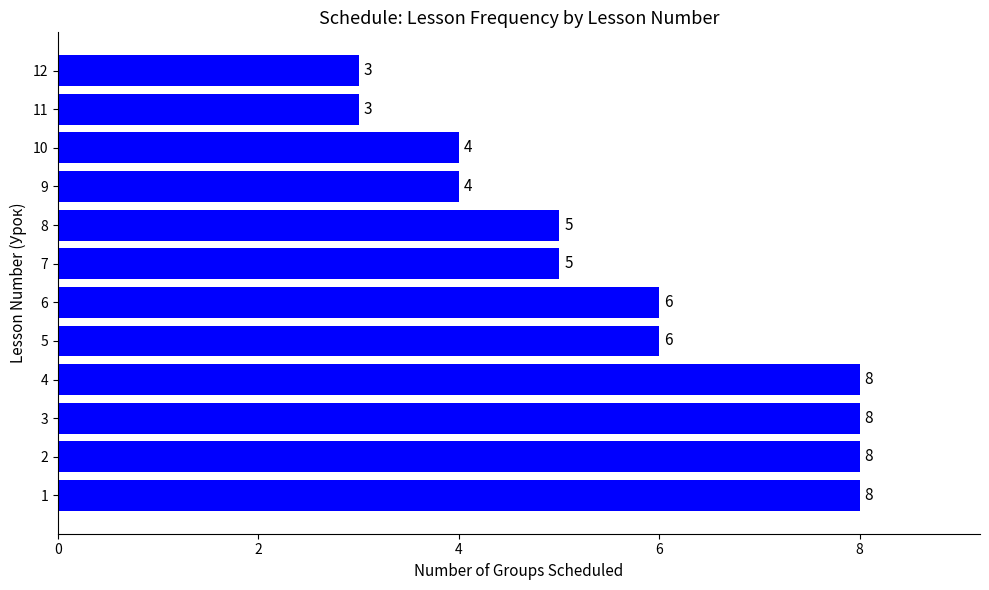

What is the maximum value shown in the chart?

8